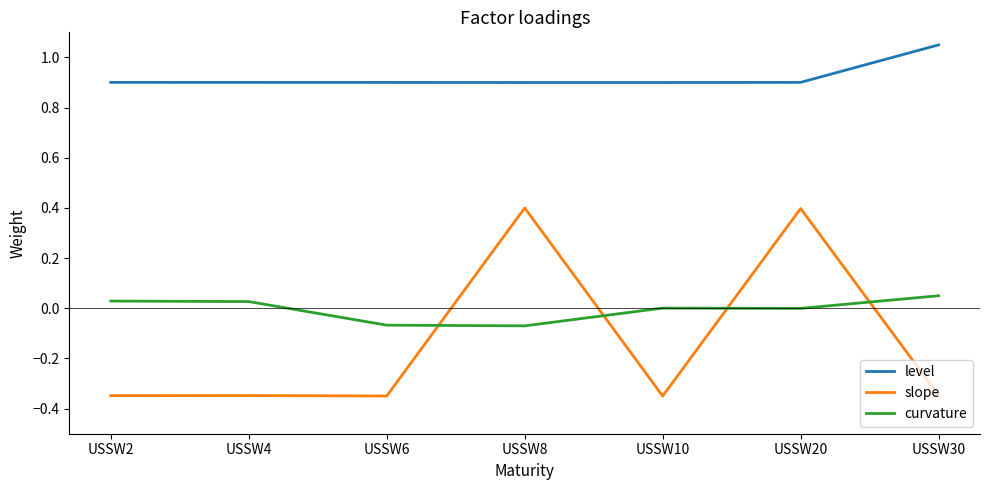

Count the number of categories in the chart.

7